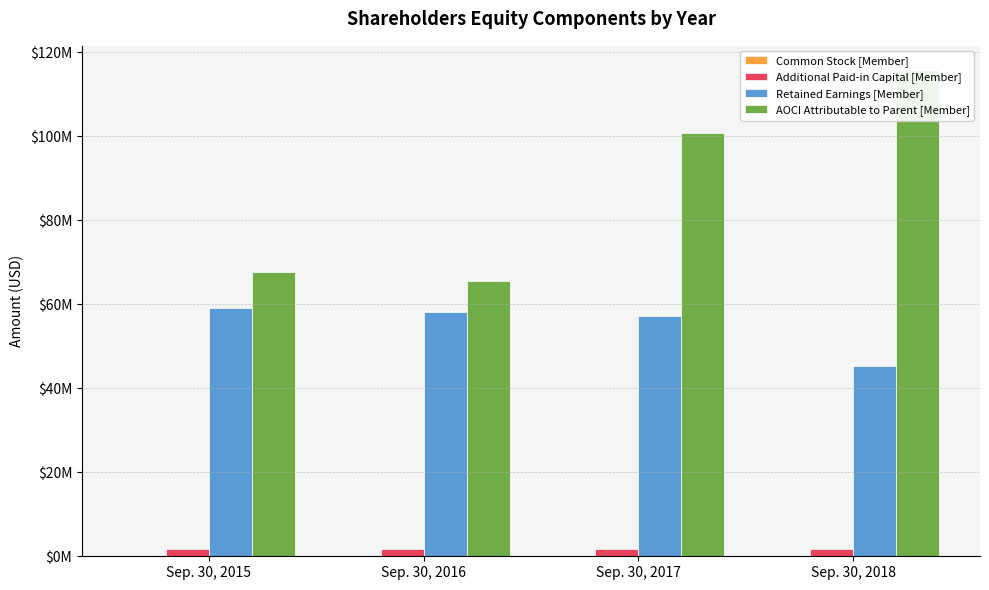

What is the greatest value displayed?

115786000